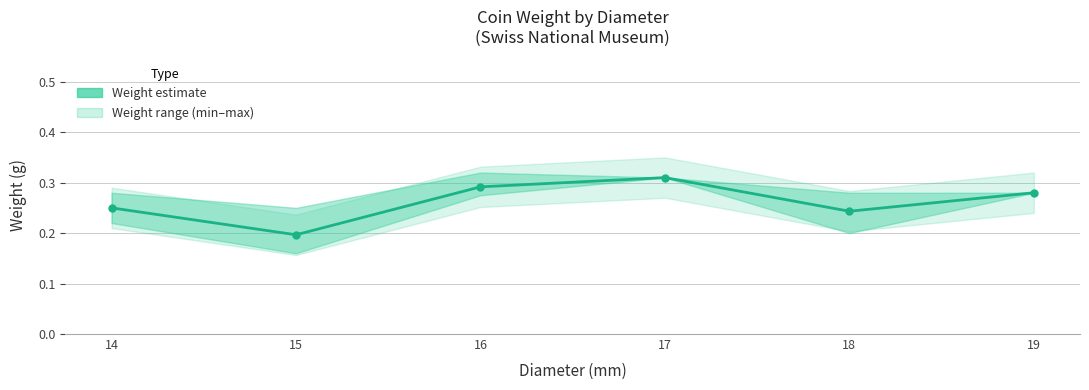

True or false: the data shows 0.3 at 15.

False